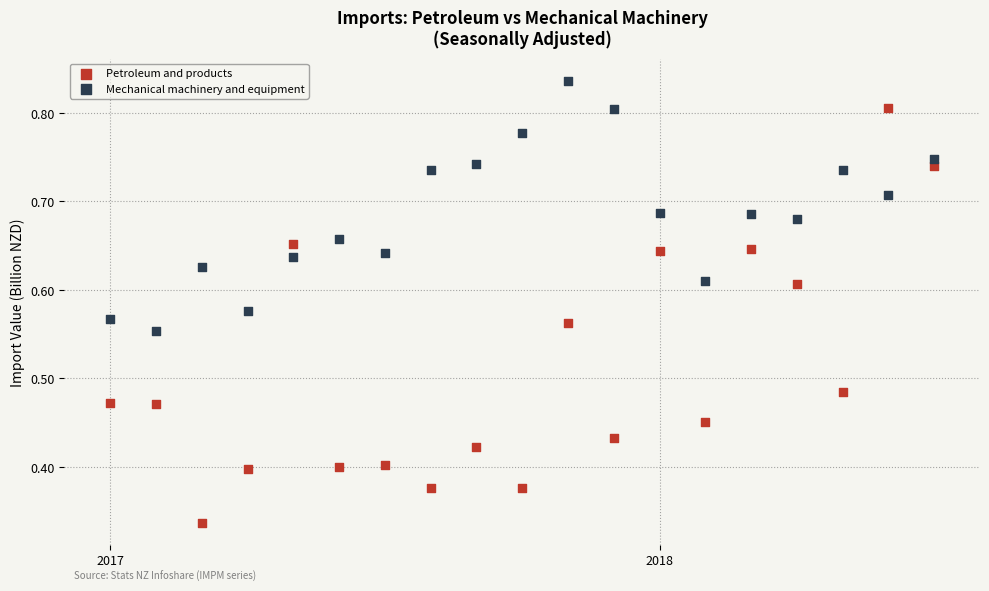

Which series contains the lowest Y value?

Petroleum and products